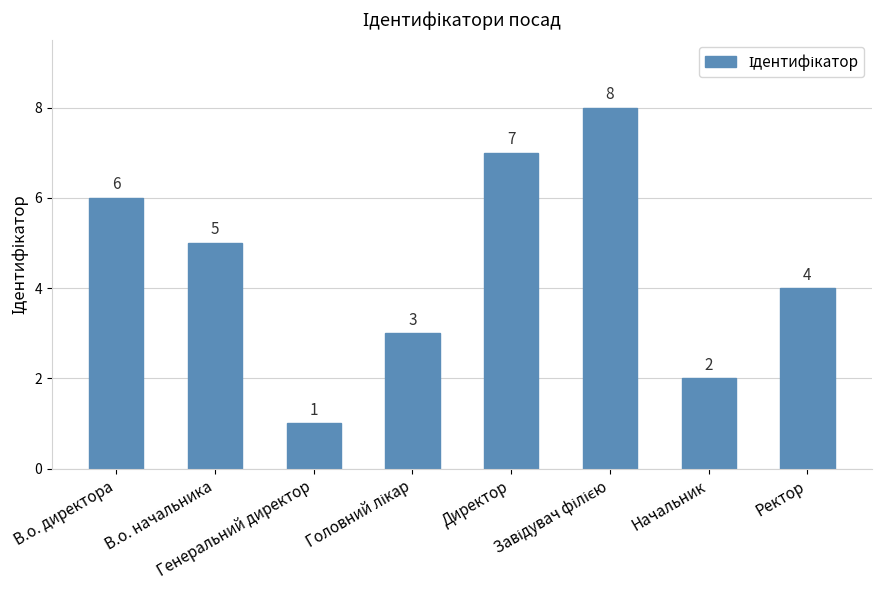

What is the smallest value displayed?

1